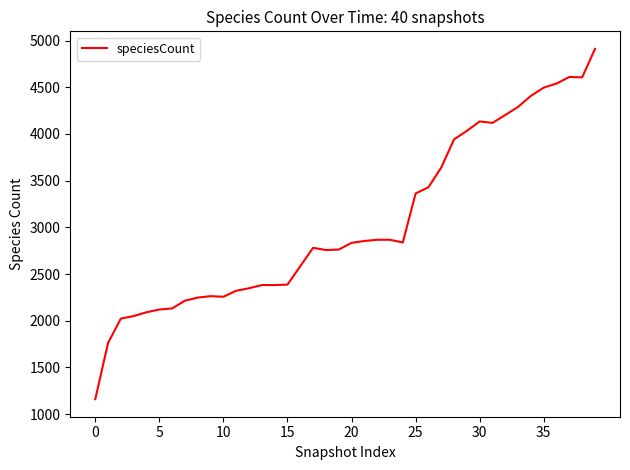

What is the smallest value displayed?

1160